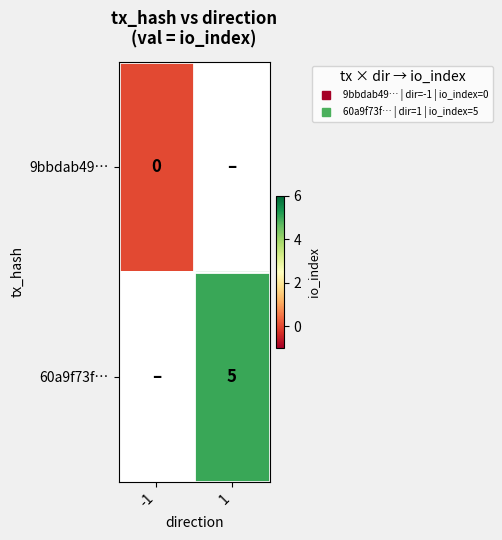

Is it true that 60a9f73f… equals 8.3 at 1?

False